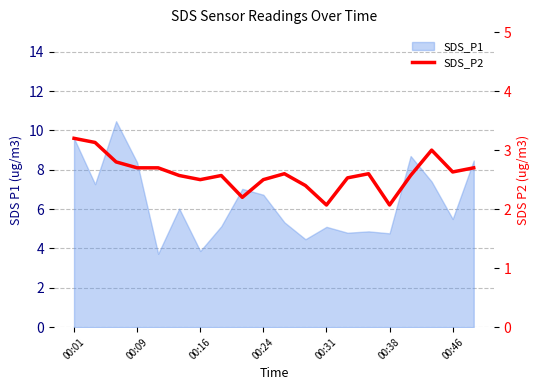

How many points are higher than both their immediate neighbors (excluding endpoints)?

4